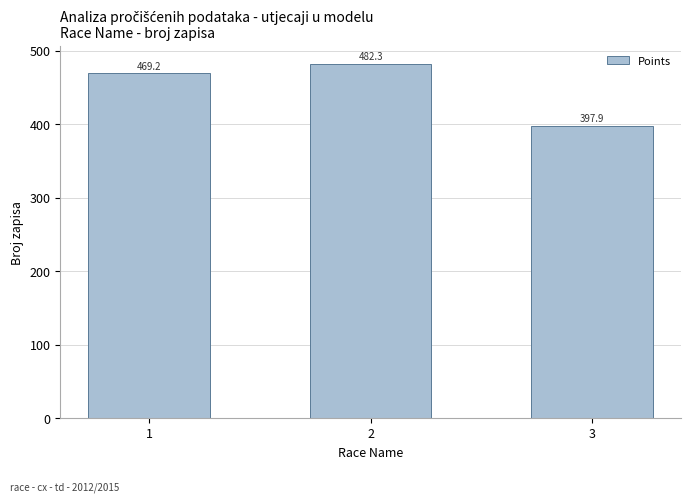

At which label does the data first exceed 469?

1